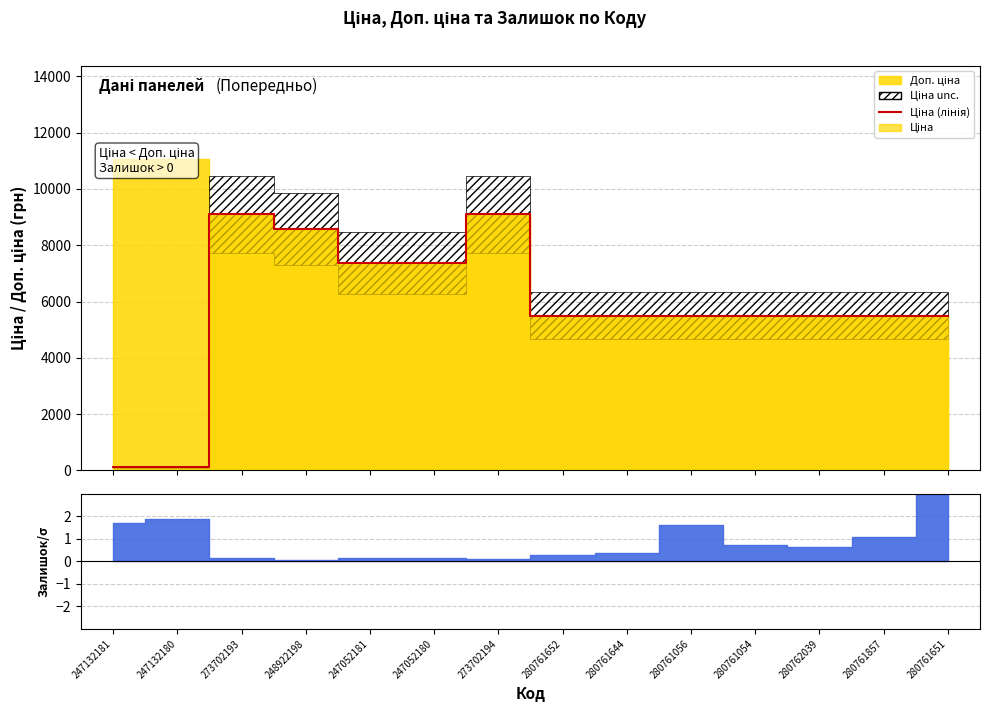

At which category does the data reach its first local peak?

273702193